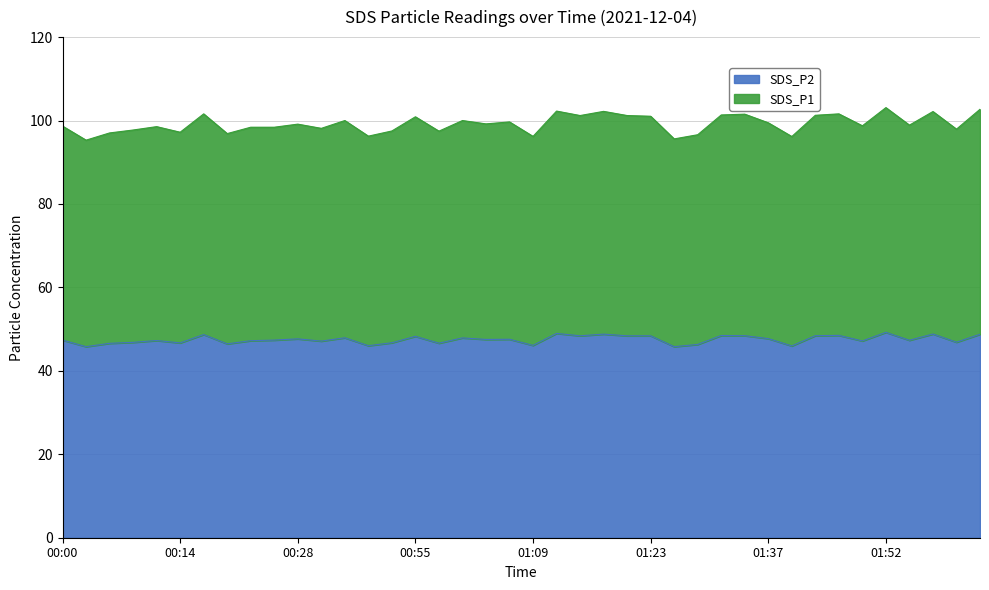

List the series in order of their peak value, highest first.

SDS_P1, SDS_P2